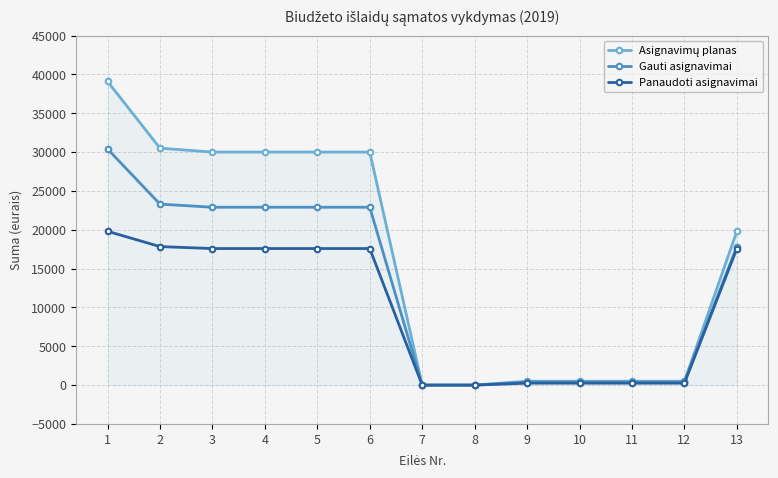

How many data points in Panaudoti asignavimai are less than 17581?

6